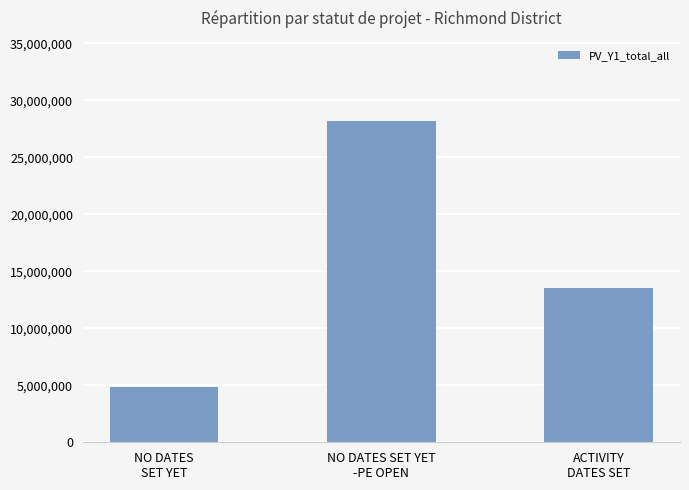

What is the value of the 3rd bar from the left?

13546450